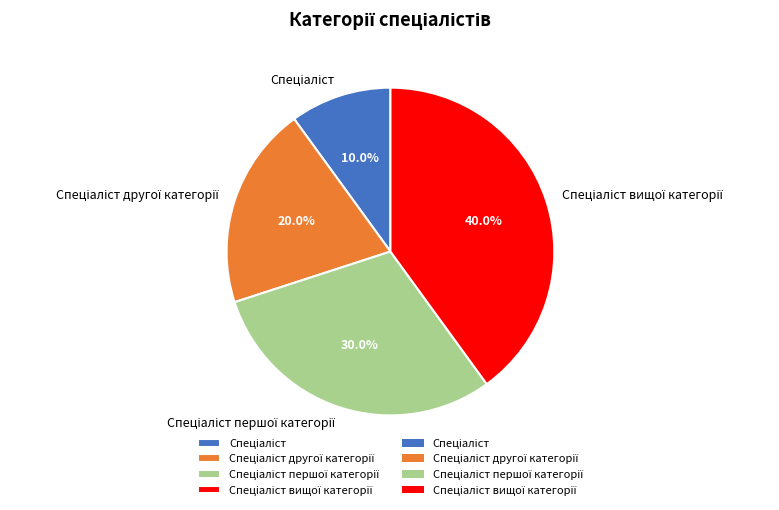

Does any single category account for the majority?

No